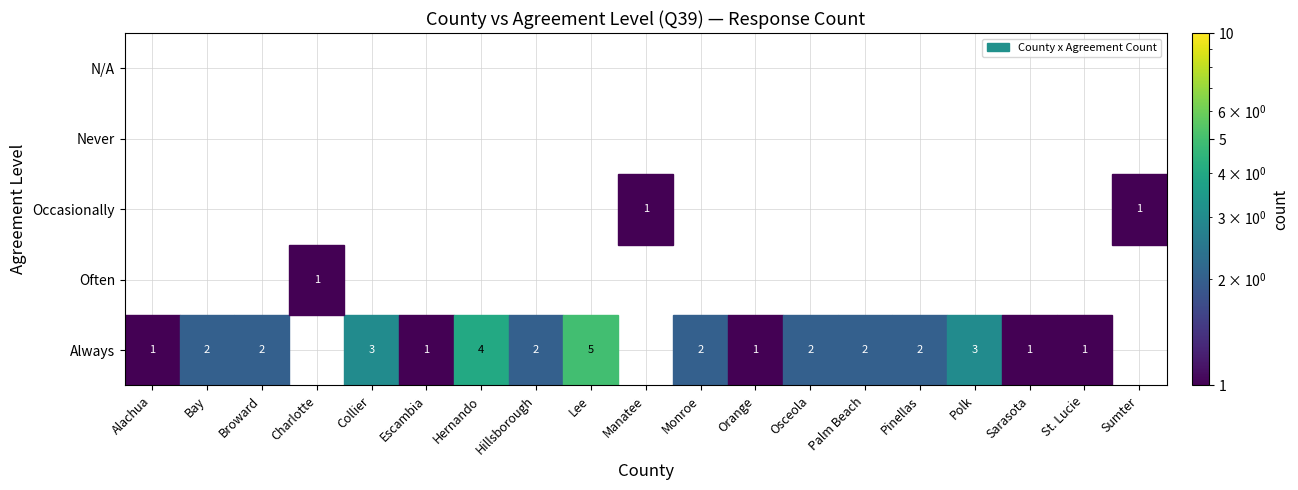

The Escambia series shows 0 at Occasionally. True or false?

False